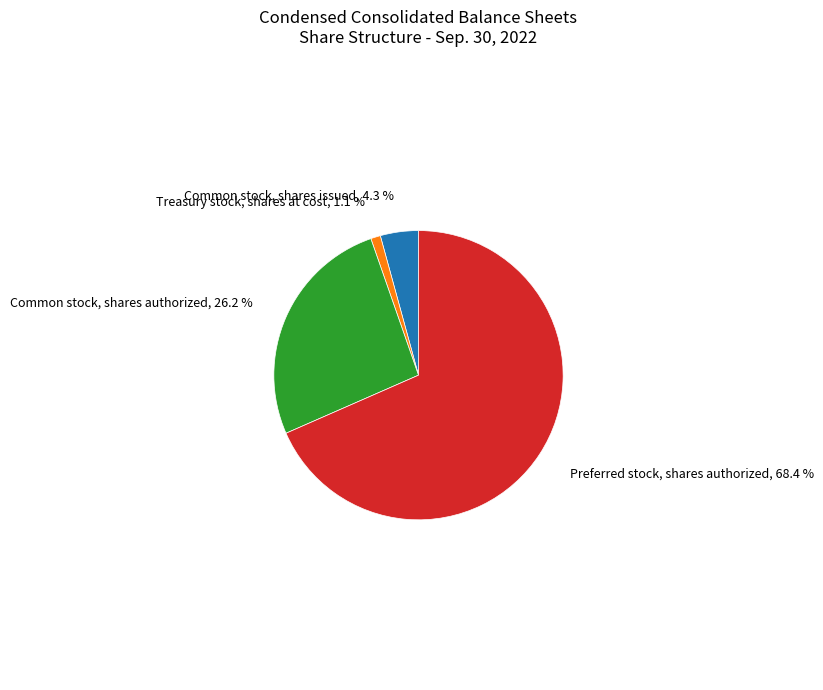

How many slices are in this pie chart?

4